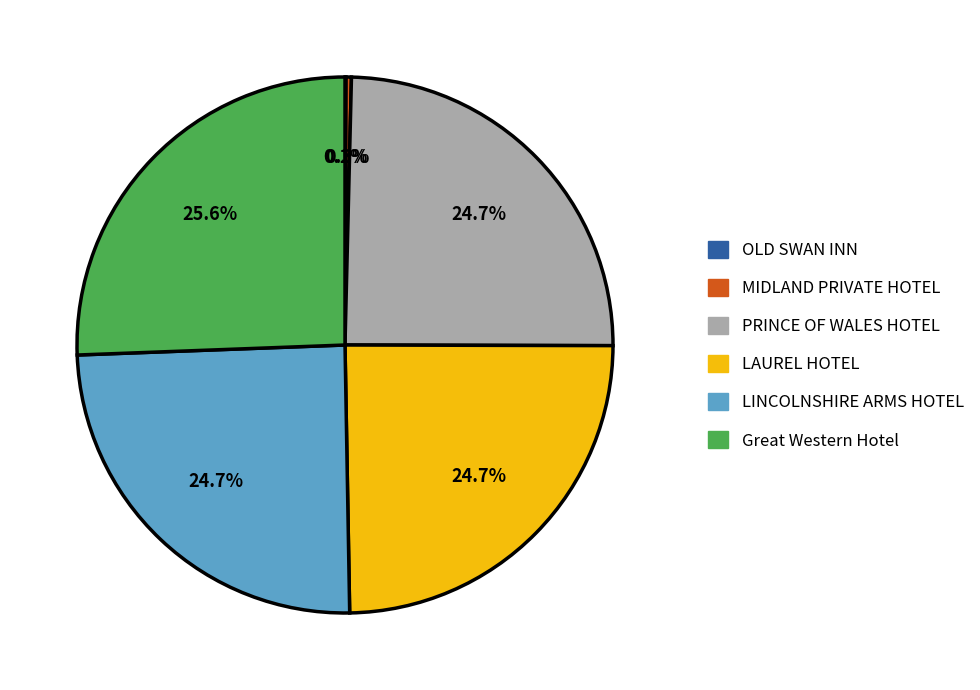

Which slice is the largest?

Great Western Hotel